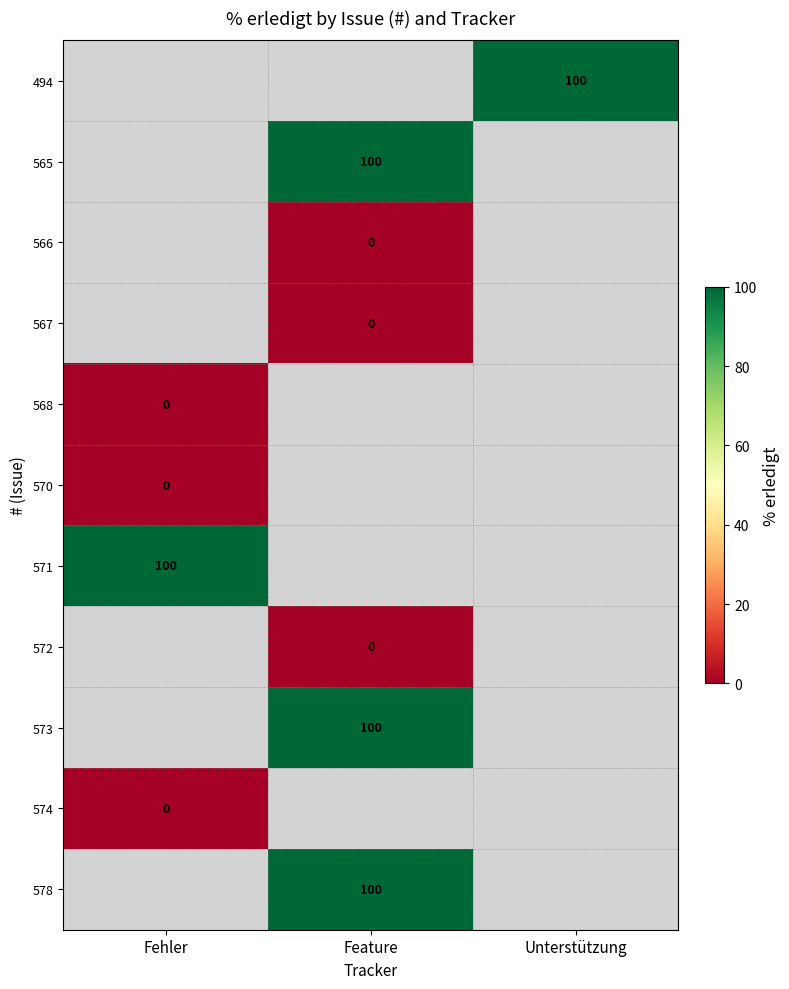

Between Unterstützung and Feature, which is larger?

Feature